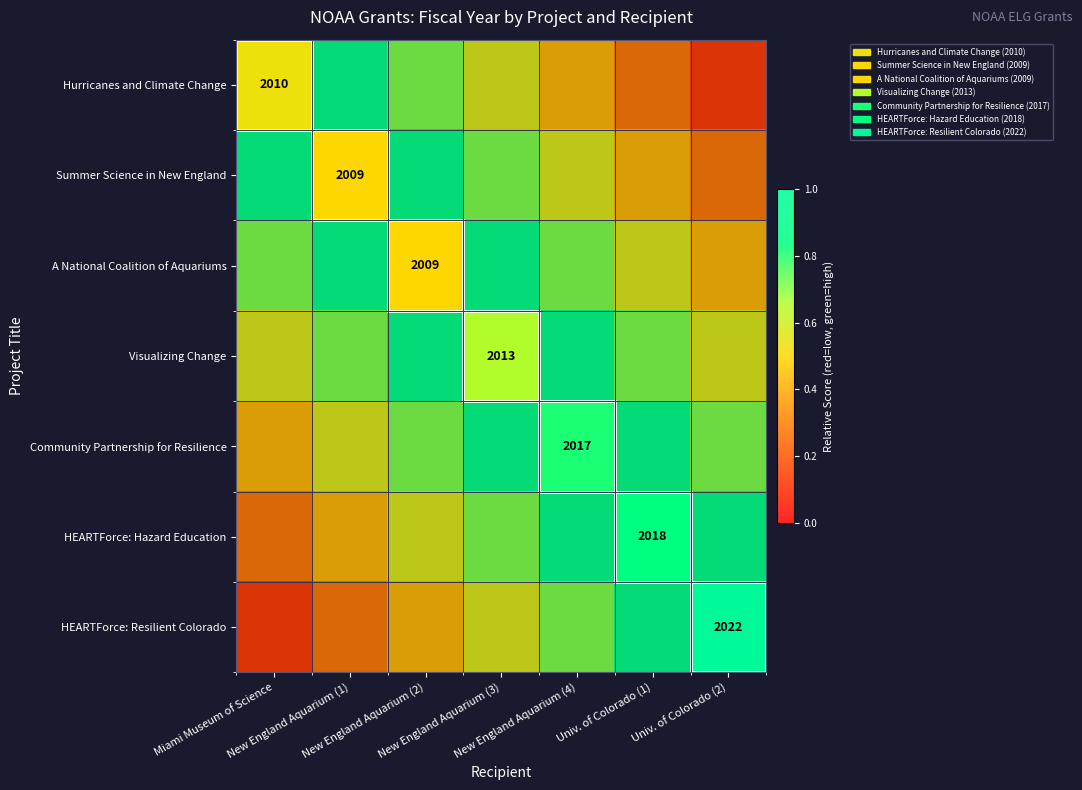

Which category has the highest value in the HEARTForce: Resilient Colorado series?

Univ. of Colorado (2)